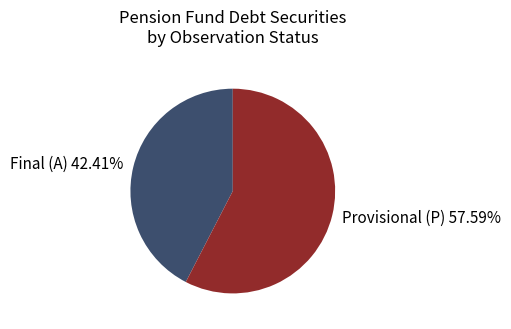

Between Provisional (P) and Final (A), which is larger?

Provisional (P)